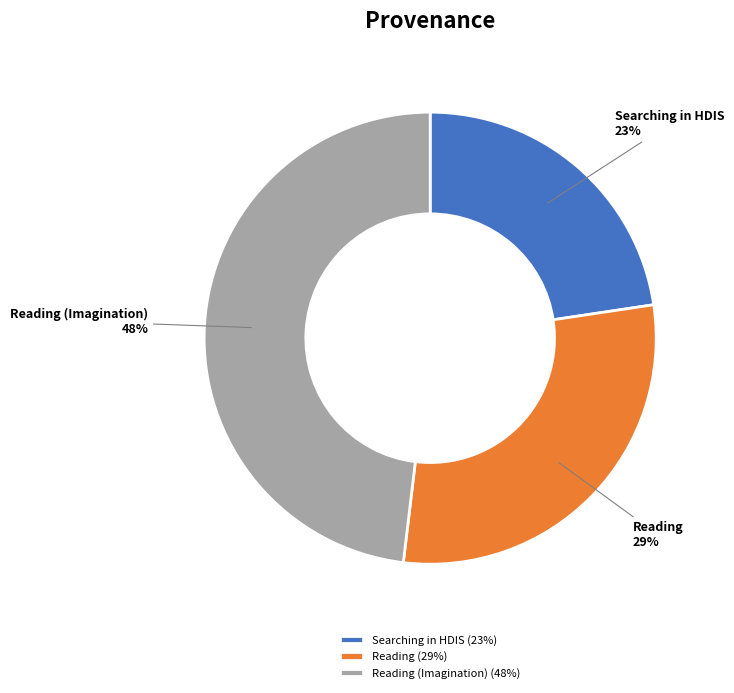

What percentage is the Searching in HDIS slice, to the nearest percent?

23%